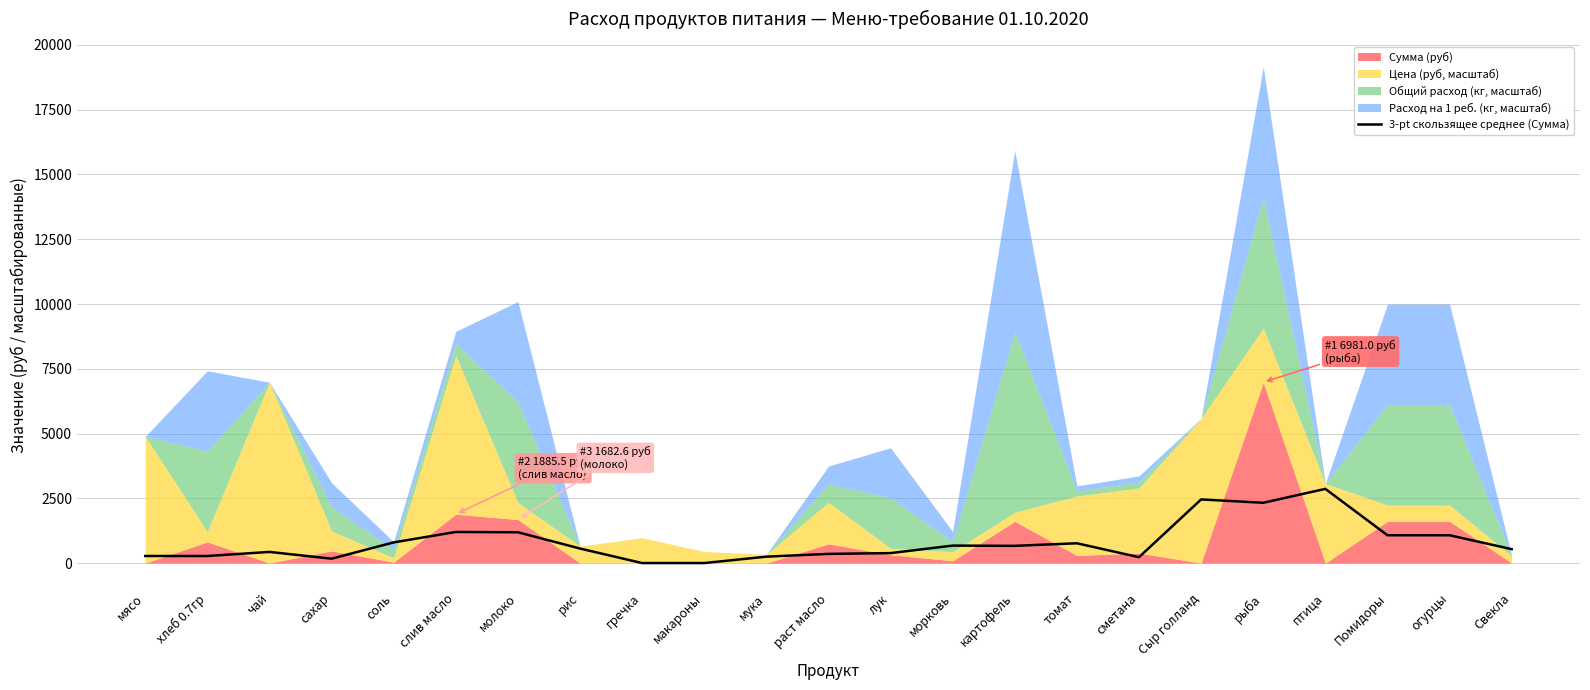

Reading right to left, what are all the values shown in this chart?

Свекла=537.0	огурцы=1074.0	Помидоры=1074.0	птица=2864.0	рыба=2327.0	Сыр голланд=2455.9	сметана=226.9	томат=763.9	картофель=664.9	морковь=674.2	лук=384.3	раст масло=354.4	мука=247.0	макароны=0.0	гречка=0.0	рис=560.9	молоко=1189.4	слив масло=1200.8	соль=797.5	сахар=169.0	чай=430.3	хлеб 0.7гр=272.7	мясо=272.7